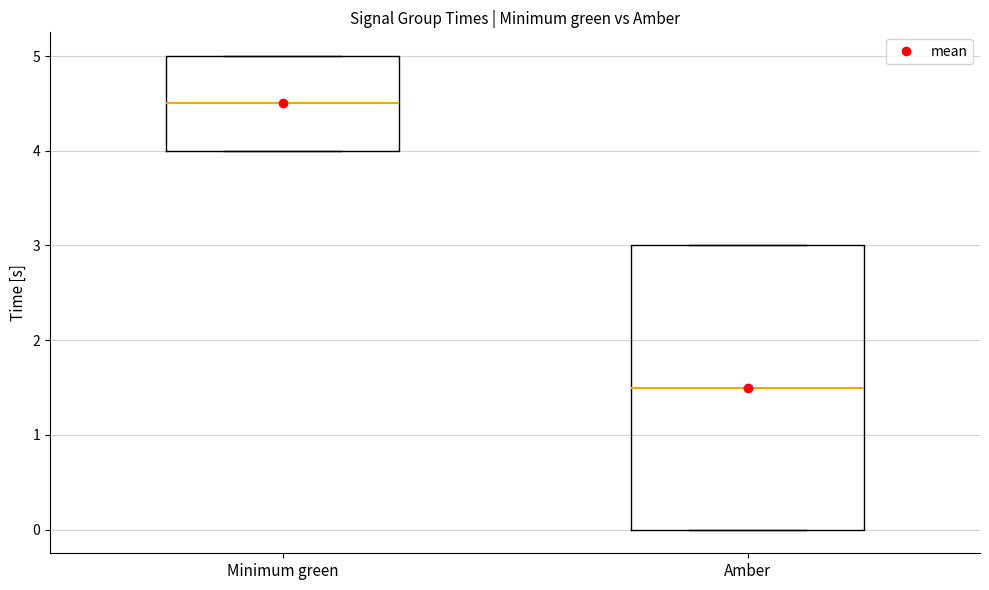

Reading left to right, read every box against the y-axis: the position of its median line, the range the box covers, and the ends of its whiskers. The values are not printed on the chart, so give them approximately, as read against the axis.

Minimum green: median 4.5, box 4.0 to 5.0, whiskers 4.0 to 5.0
Amber: median 1.5, box 0.0 to 3.0, whiskers 0.0 to 3.0